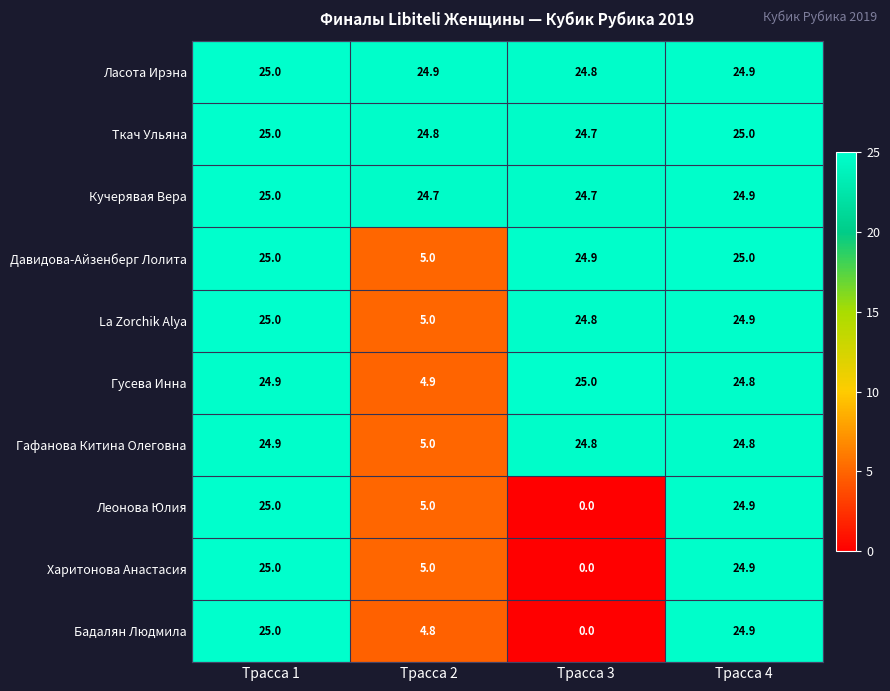

At which label is Ткач Ульяна closest to 24?

Трасса 3